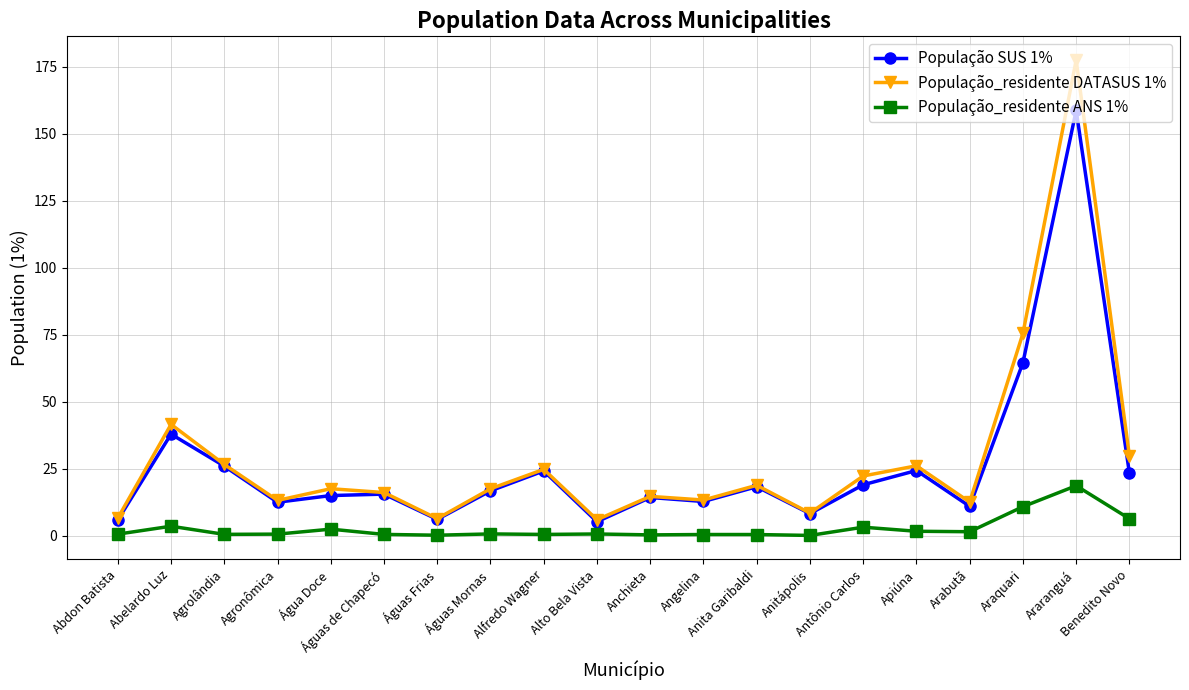

What is the difference between the second highest and second lowest values in the População_residente DATASUS 1% series?

69.1